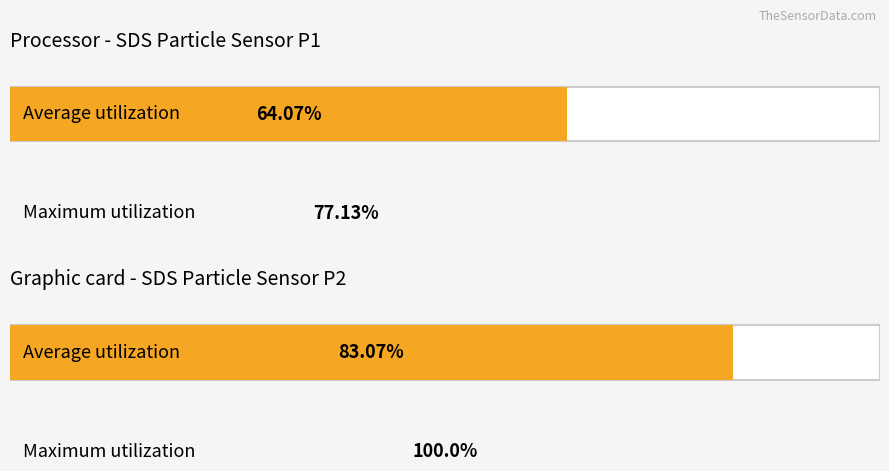

Which series has the largest total across all categories?

Maximum utilization